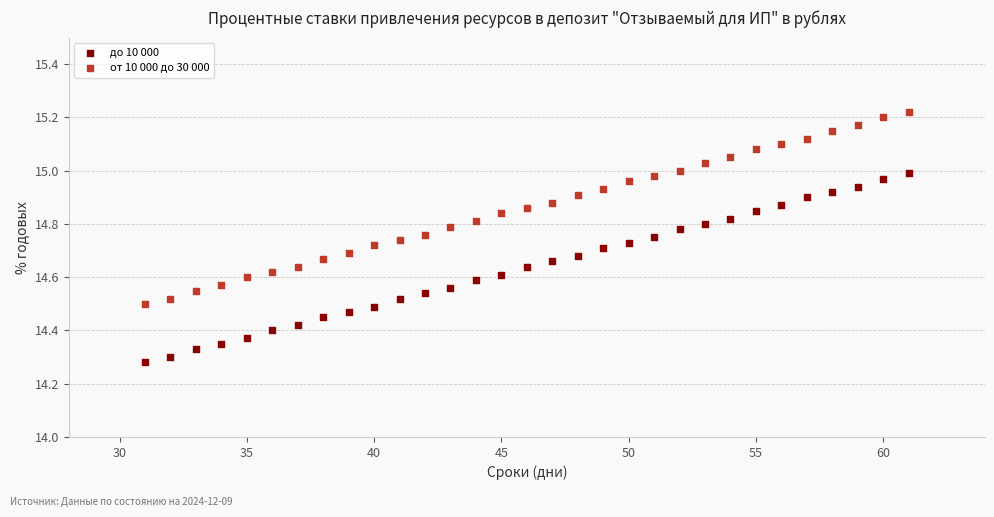

Which series has the largest Y range (max minus min)?

от 10 000 до 30 000